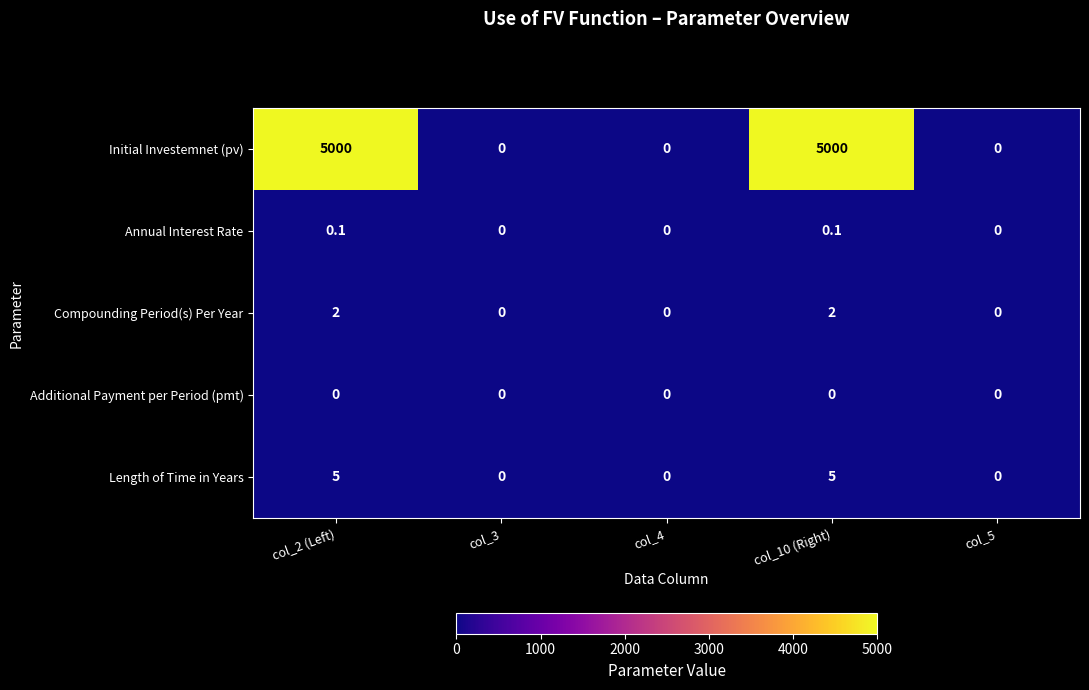

The Initial Investemnet (pv) series shows 5000.0 at col_10 (Right). True or false?

True